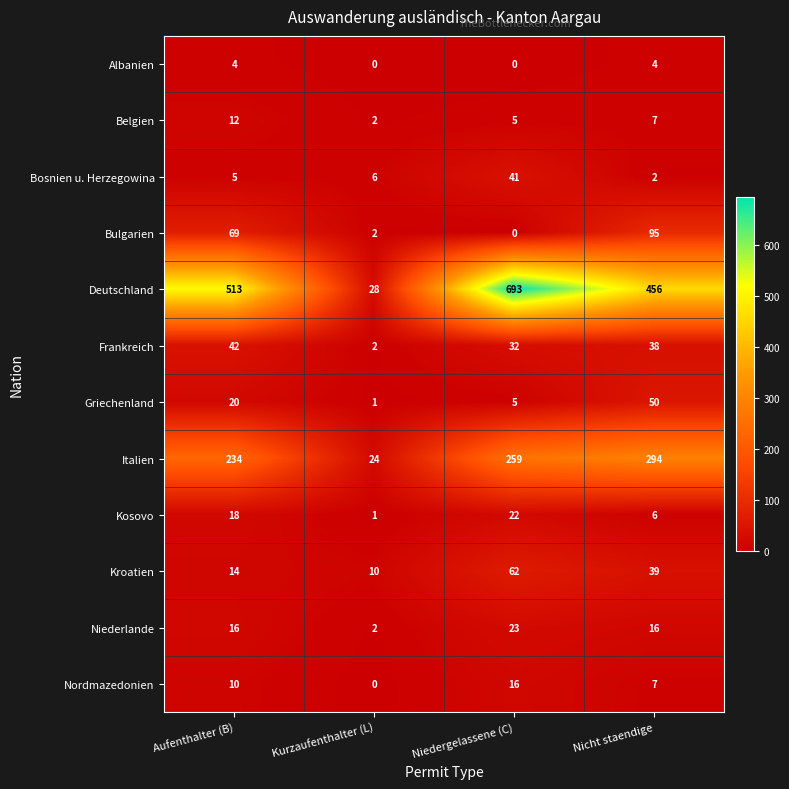

Is it true that Italien equals 24 at Kurzaufenthalter (L)?

True